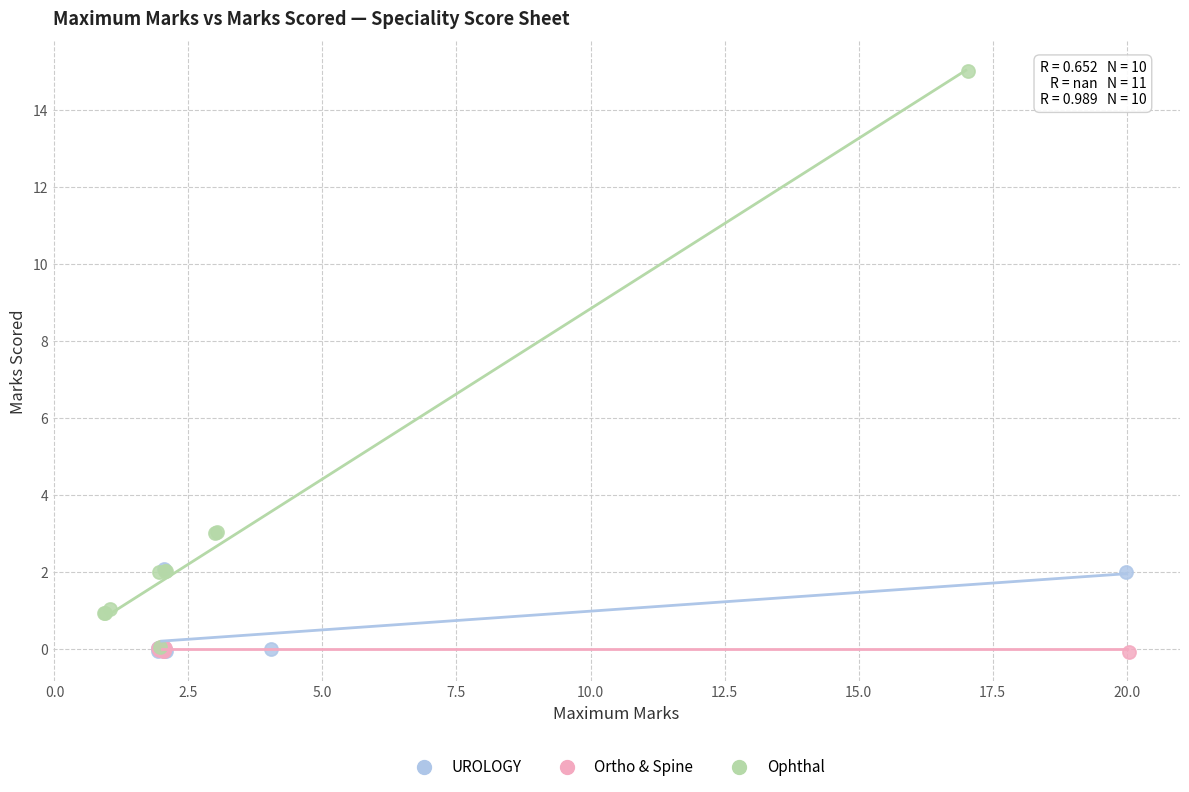

Which series contains the highest Y value?

Ophthal